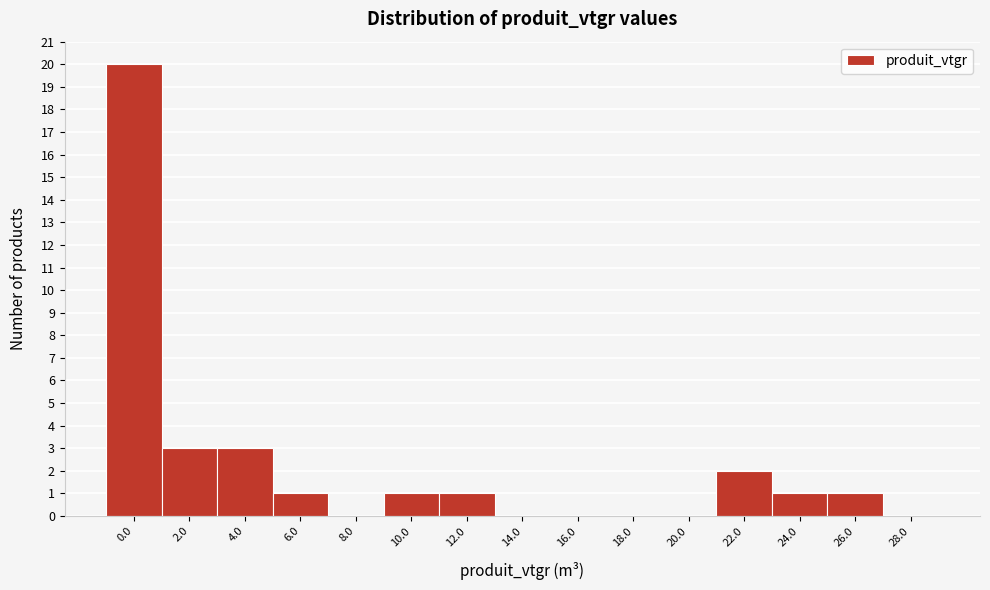

Reading left to right, what are all the values shown in this chart?

0.0=20	2.0=3	4.0=3	6.0=1	8.0=0	10.0=1	12.0=1	14.0=0	16.0=0	18.0=0	20.0=0	22.0=2	24.0=1	26.0=1	28.0=0